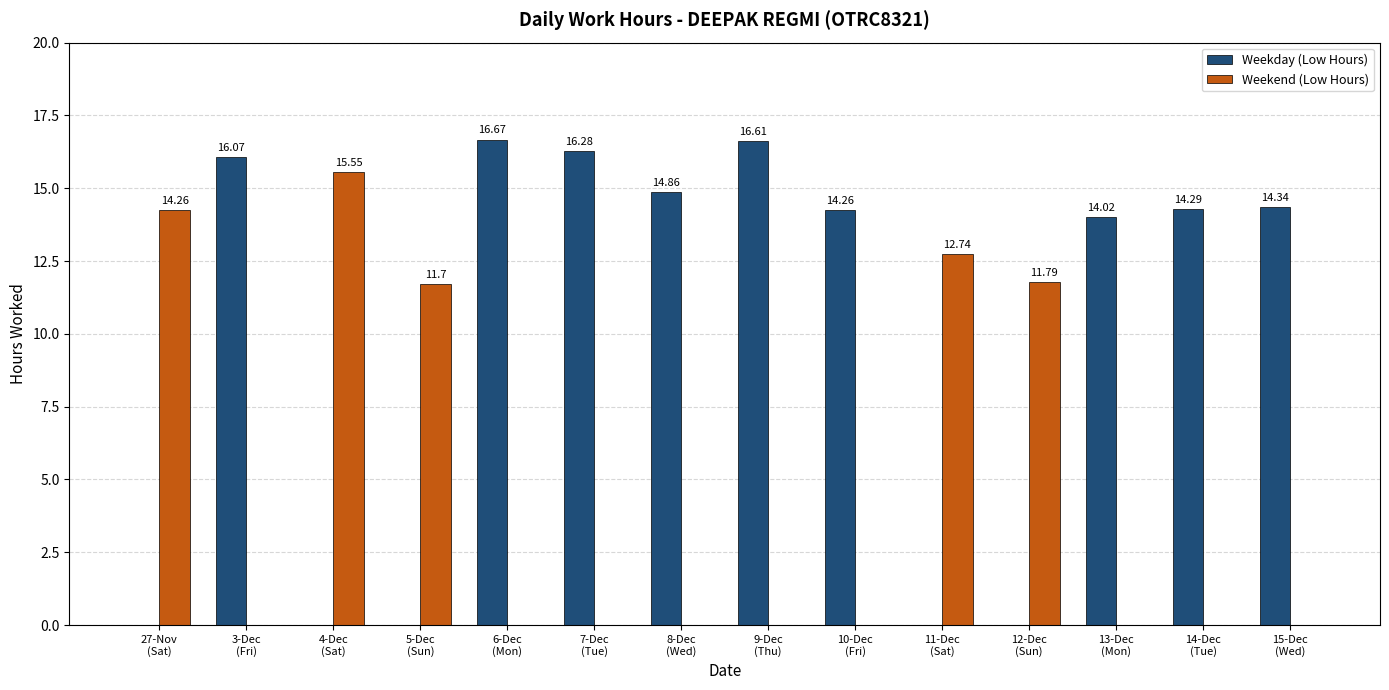

At which category is the sum across all series the highest?

6-Dec
(Mon)